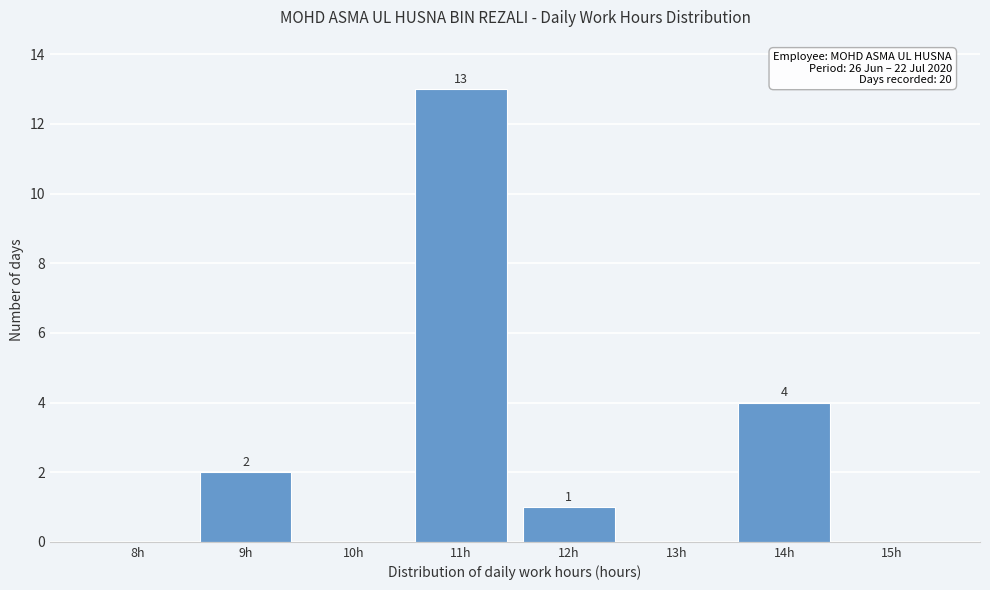

Reading right to left, what are all the values shown in this chart?

15h=0	14h=4	13h=0	12h=1	11h=13	10h=0	9h=2	8h=0